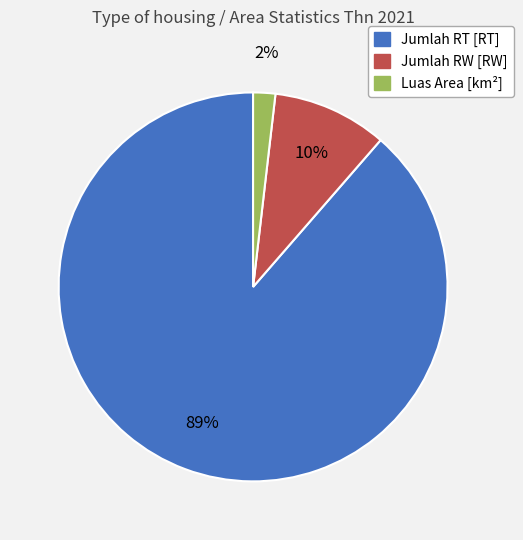

Rank the categories by value from highest to lowest.

Jumlah RT [RT], Jumlah RW [RW], Luas Area [km²]